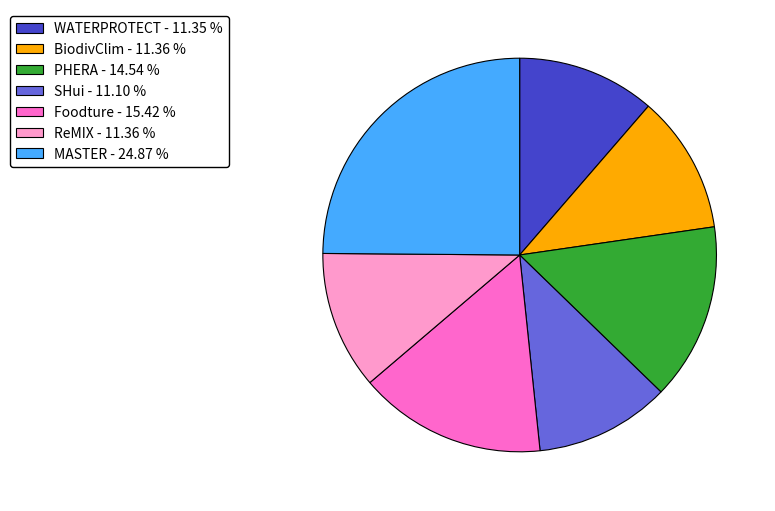

True or false: ReMIX accounts for 11% of the total.

True